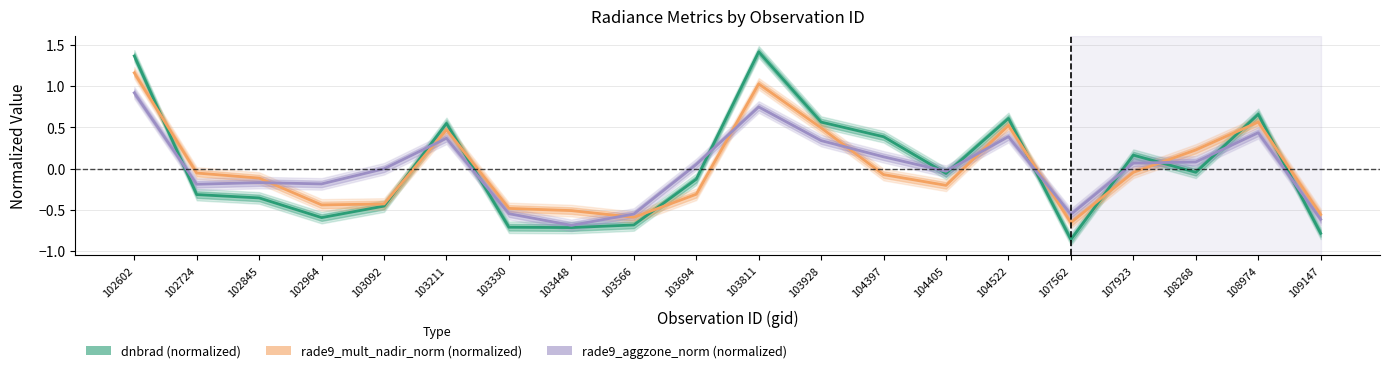

List the series in order of their overall mean, lowest first.

rade9_aggzone_norm (normalized), rade9_mult_nadir_norm (normalized), dnbrad (normalized)